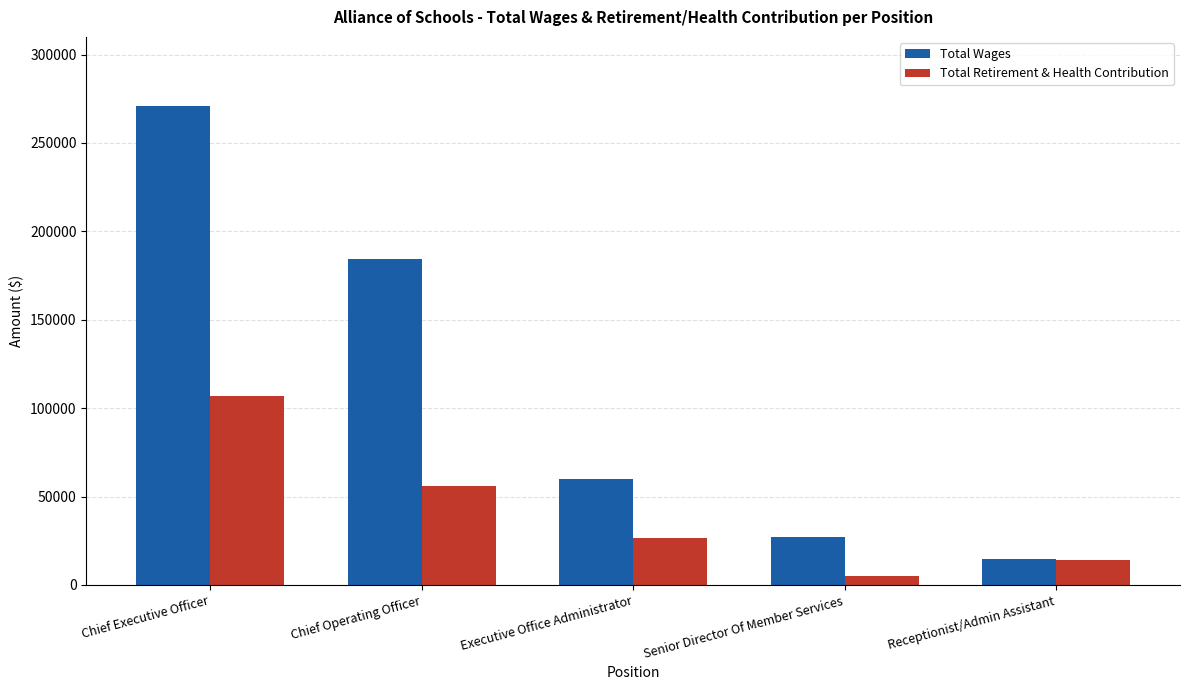

How many groups of bars are there?

5